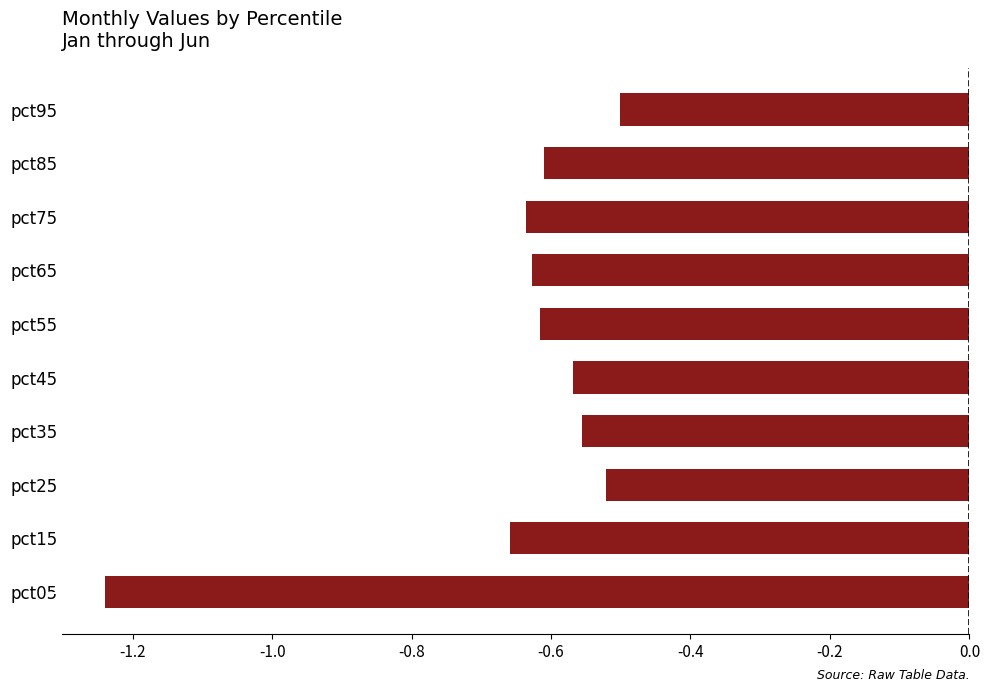

What is the difference between the second highest and minimum values?

0.7